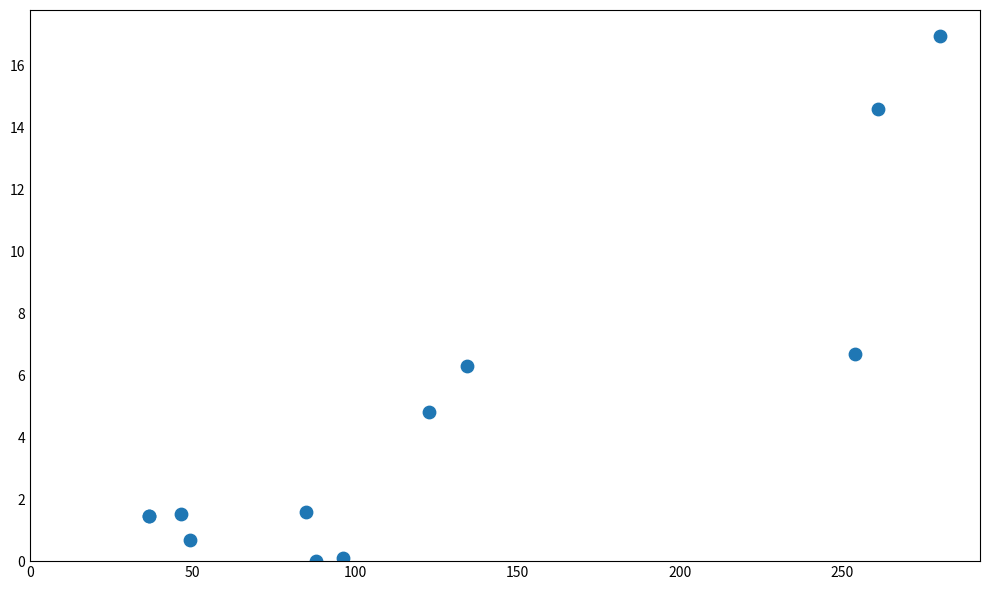

What Y value in the scatter plot is closest to 8?

6.7